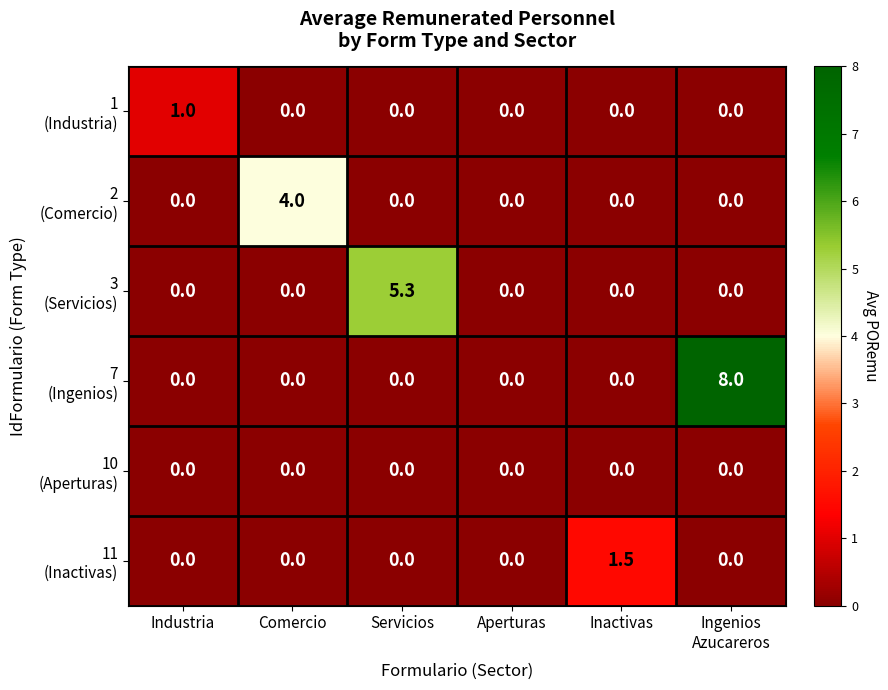

What is the spread (max minus min) of values at Industria?

1.0